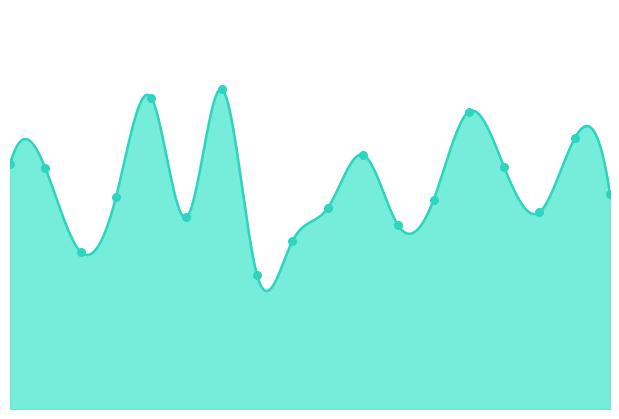

What is the change in value from 00:14 to 02:02?

+0.7